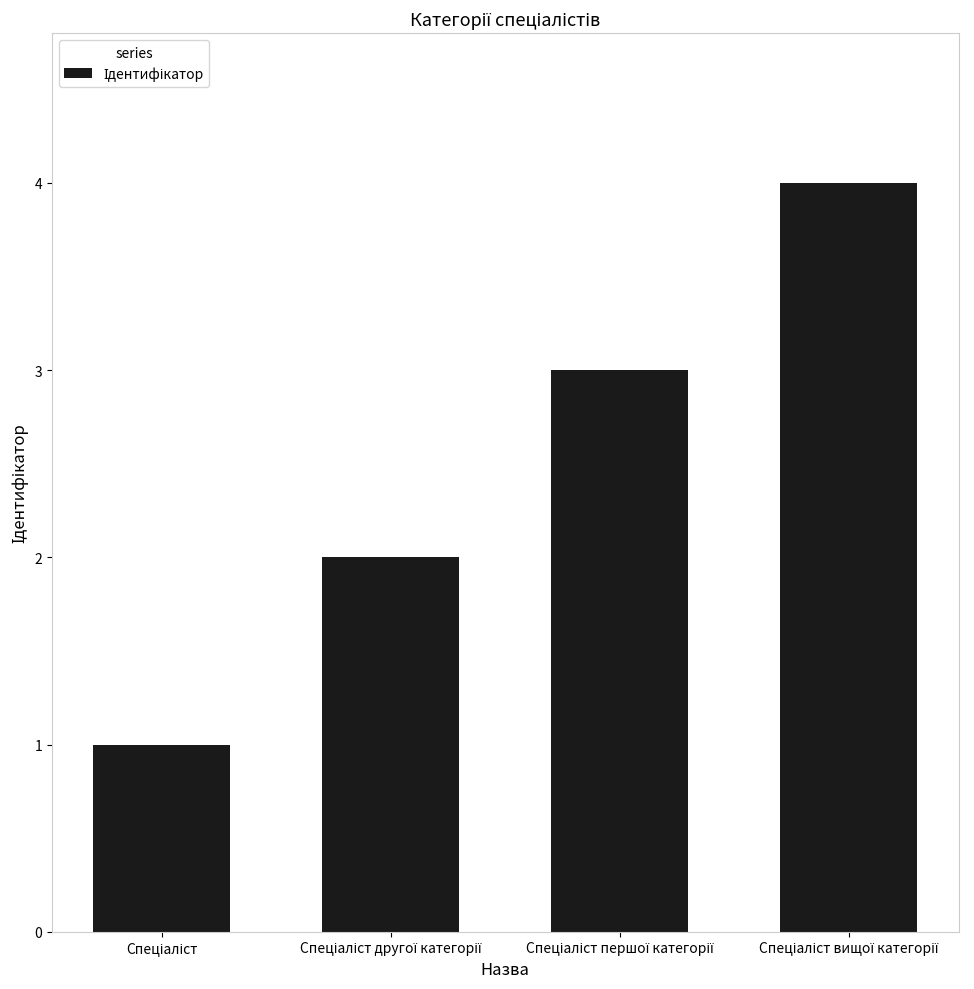

What is the greatest value displayed?

4